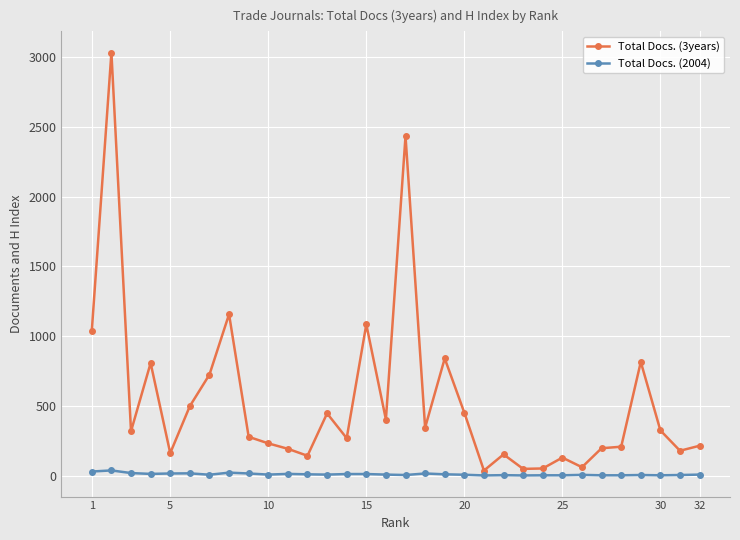

Rank the series by their average value, from lowest to highest.

Total Docs. (2004), Total Docs. (3years)